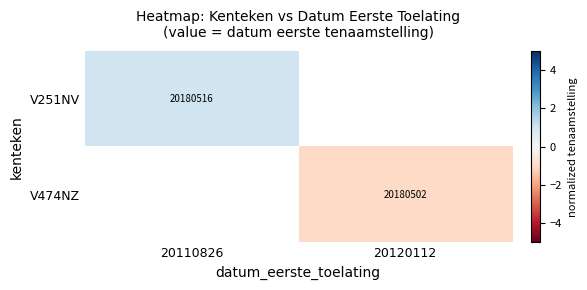

True or false: V474NZ has a value of 20180502 at 20120112.

True